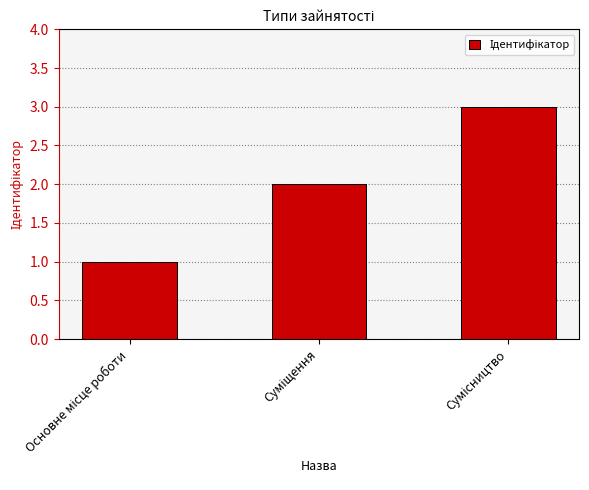

What is the greatest value displayed?

3